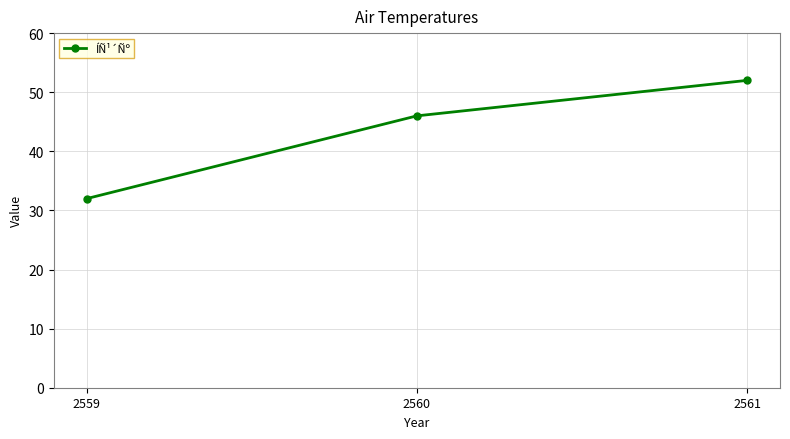

What value does the data have at 2559, to the nearest 10?

30